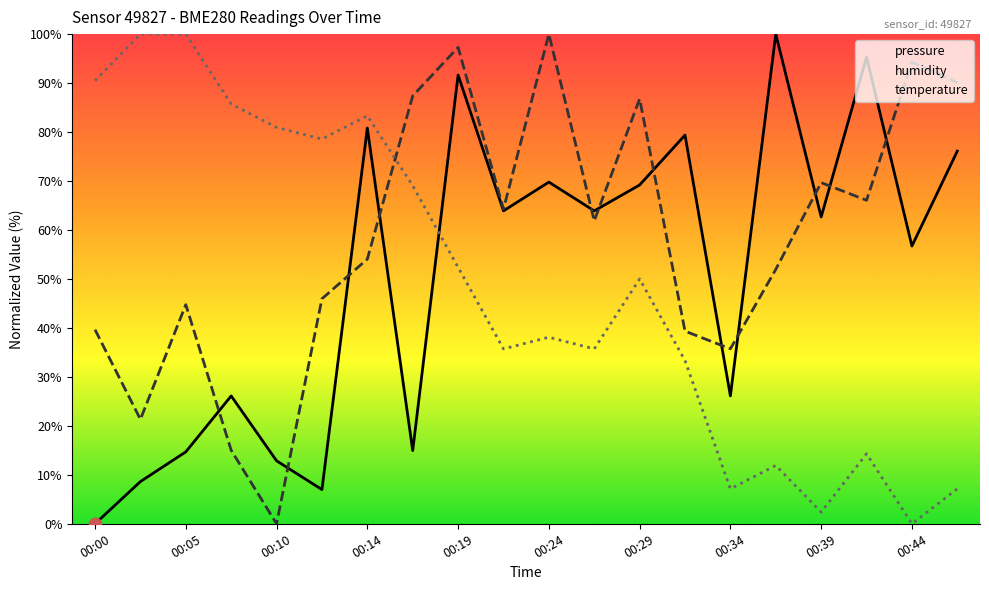

What is the total value across all series at 14?

69.0